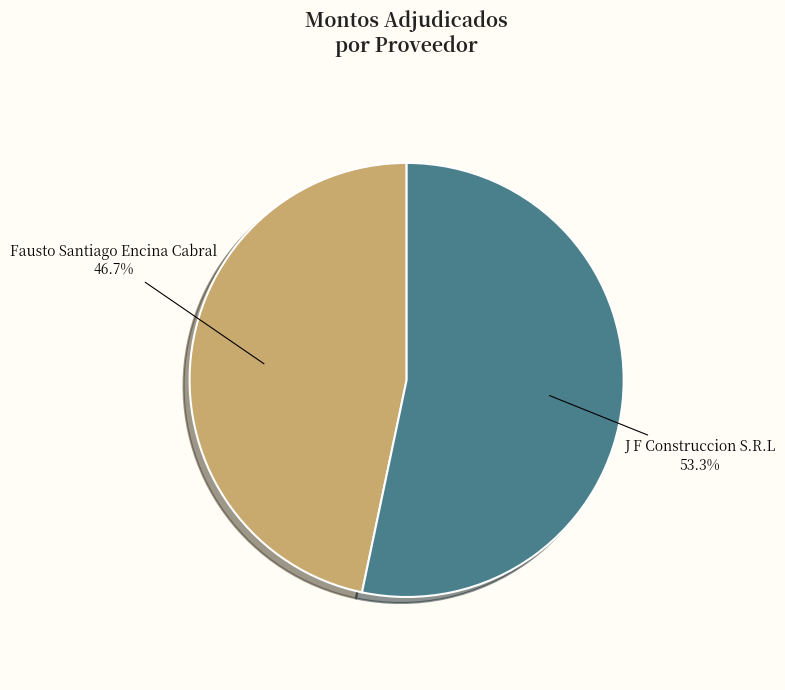

What is the ratio of the value at J F Construccion S.R.L to the value at Fausto Santiago Encina Cabral?

1.1